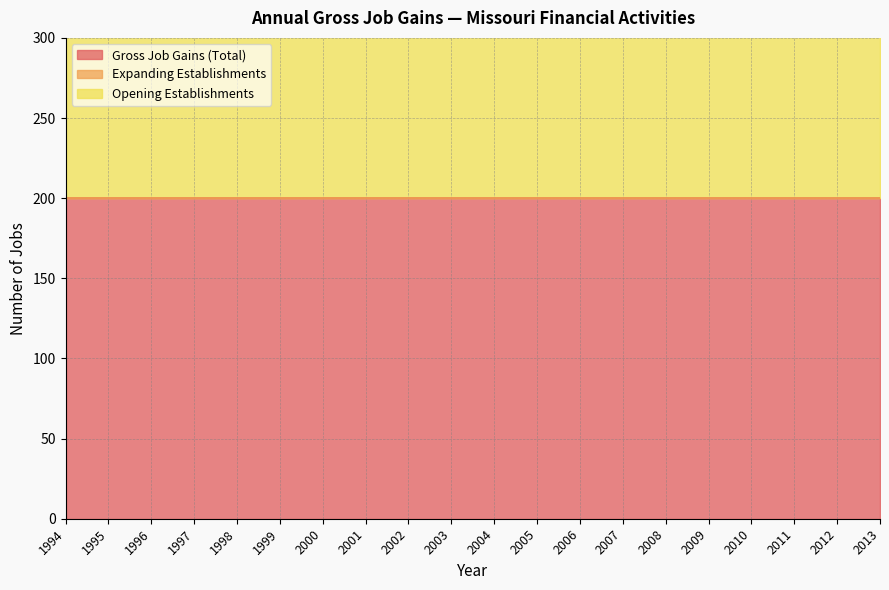

True or false: Gross Job Gains (Total) and Expanding Establishments cross at least once.

False